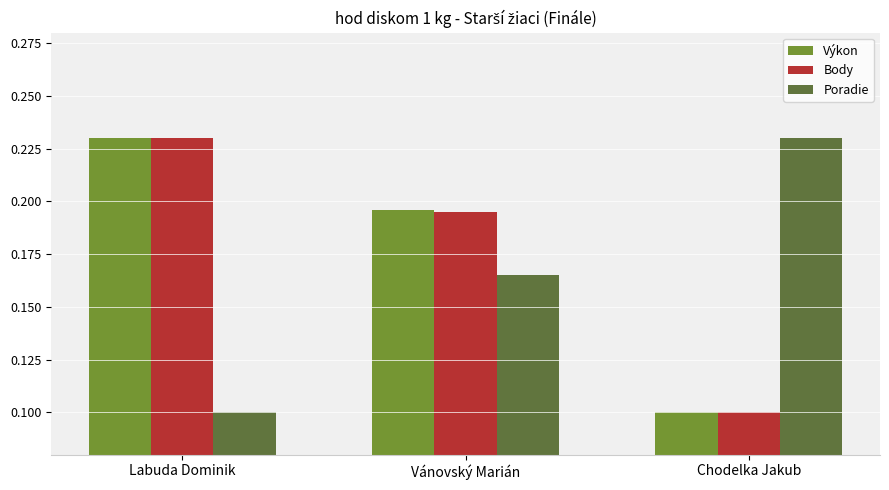

The Body series shows 0.2 at Chodelka Jakub. True or false?

False